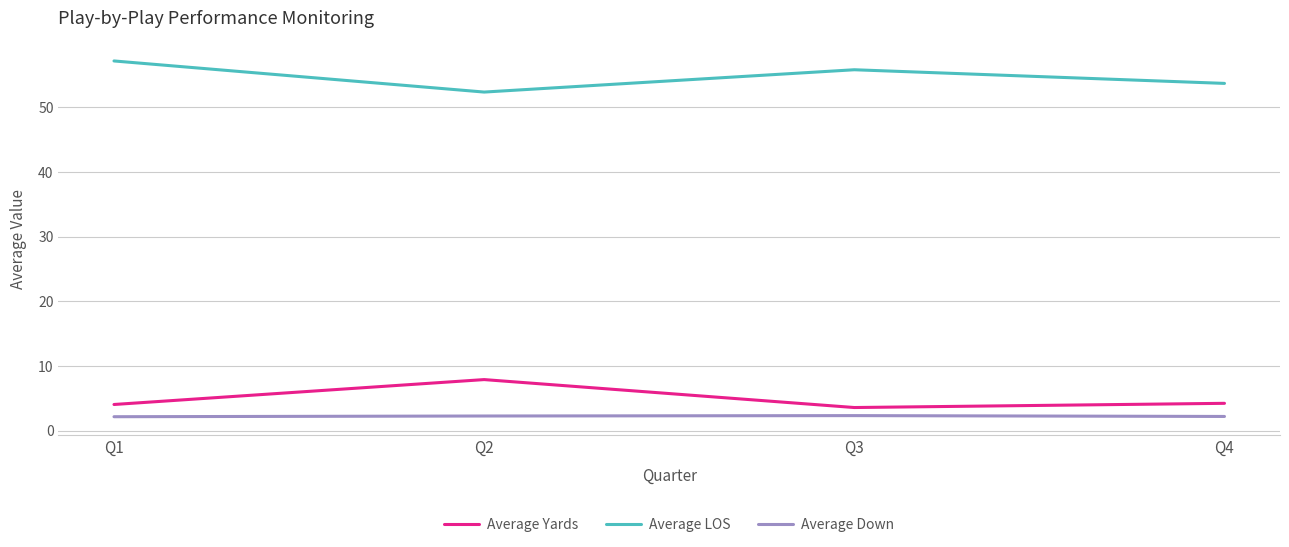

How many lines are shown in the chart?

3